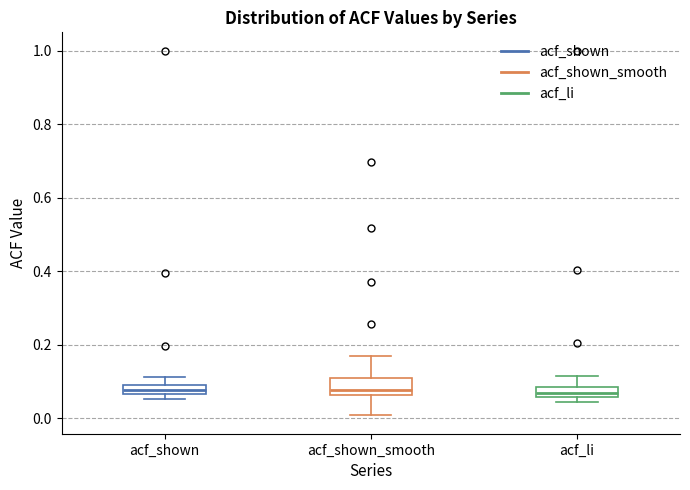

Where does the upper whisker of the box for acf_li end on the y-axis? The values are not printed on the chart, so give them approximately, as read against the axis.

0.12